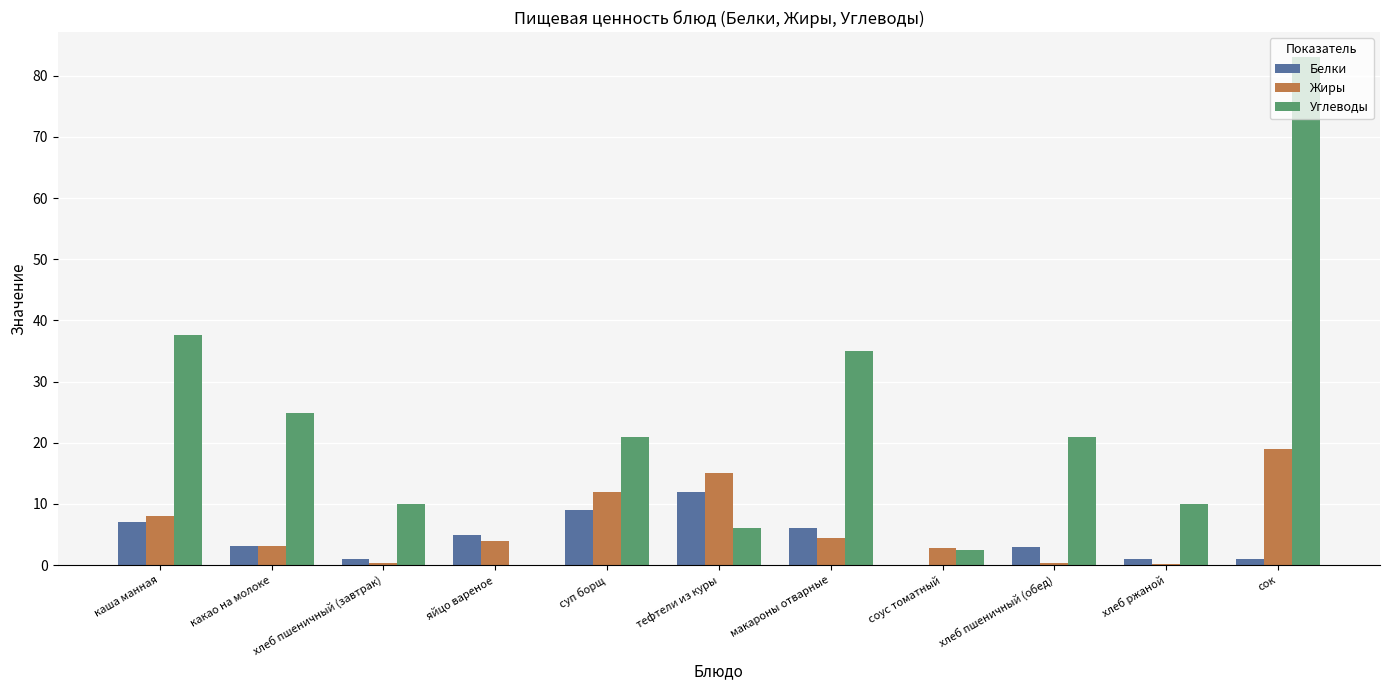

How many categories are shown in the chart?

11